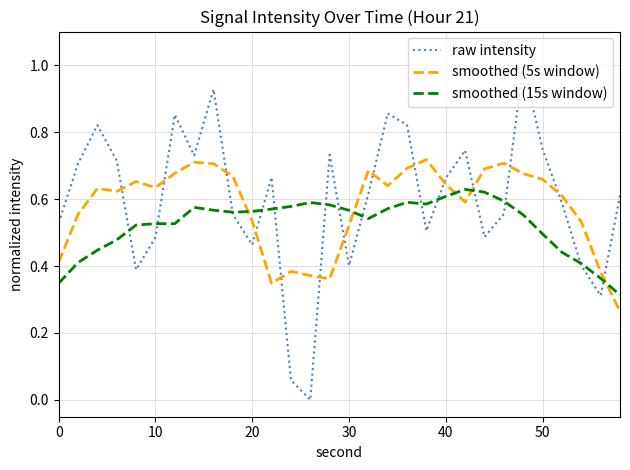

What is the maximum value shown in the chart?

1.0